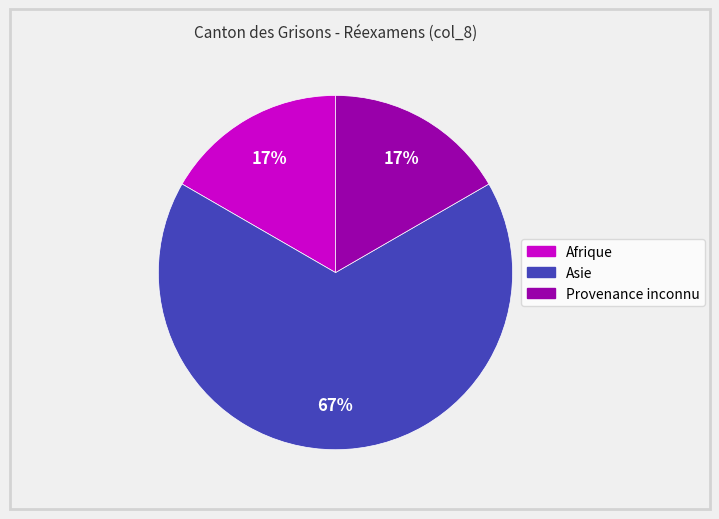

How many slices are in this pie chart?

3